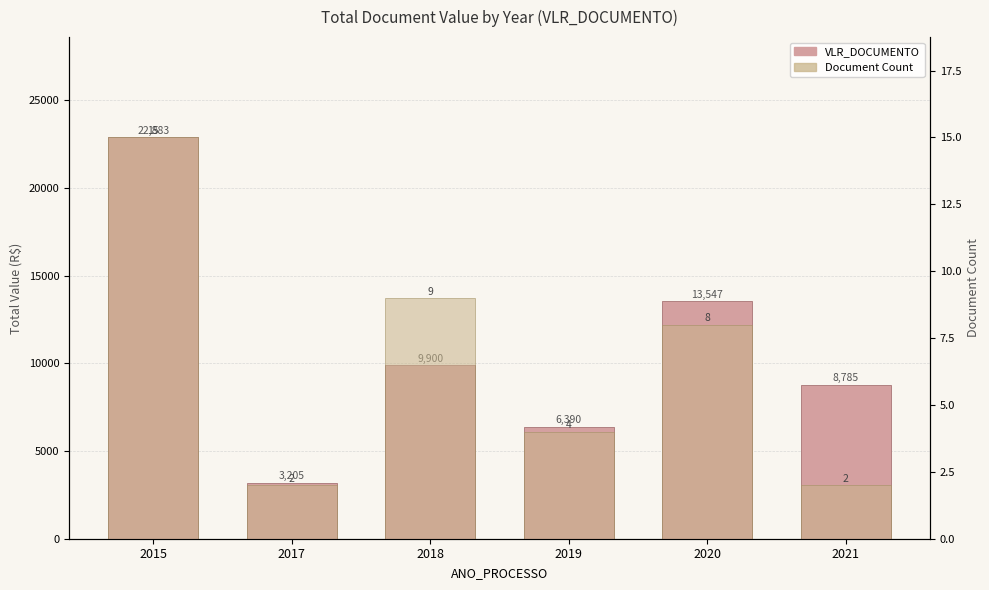

Rank the series by their maximum value, from lowest to highest.

Document Count, VLR_DOCUMENTO